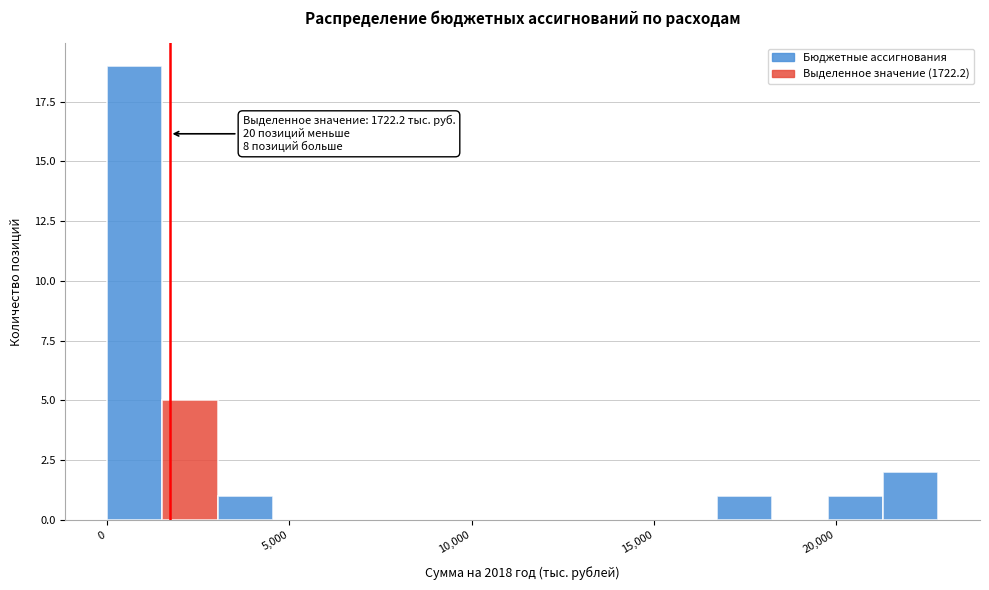

Read against the x-axis, roughly where is the centre of the tallest bar?

1000